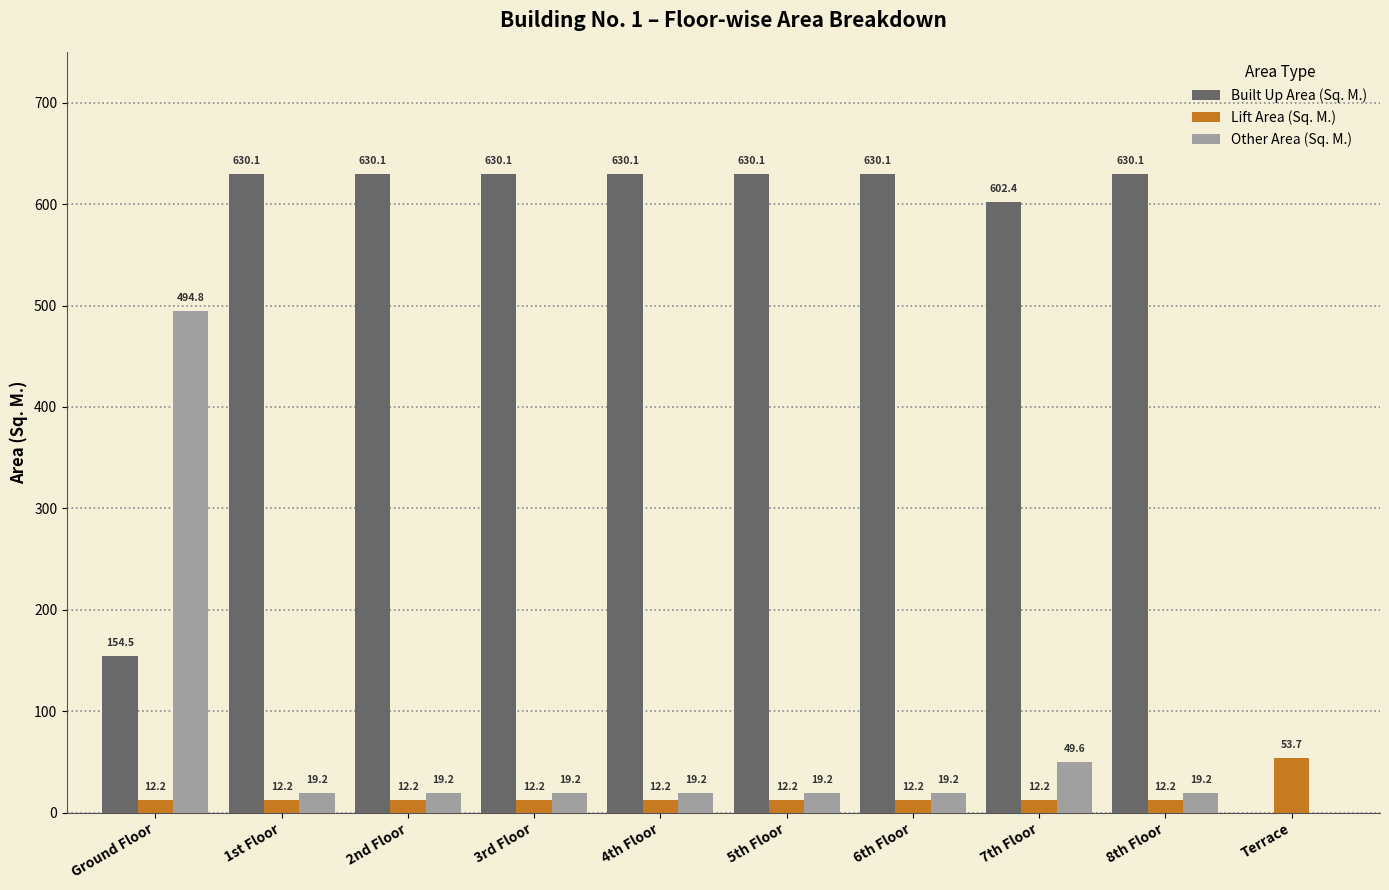

How many groups of bars are there?

10